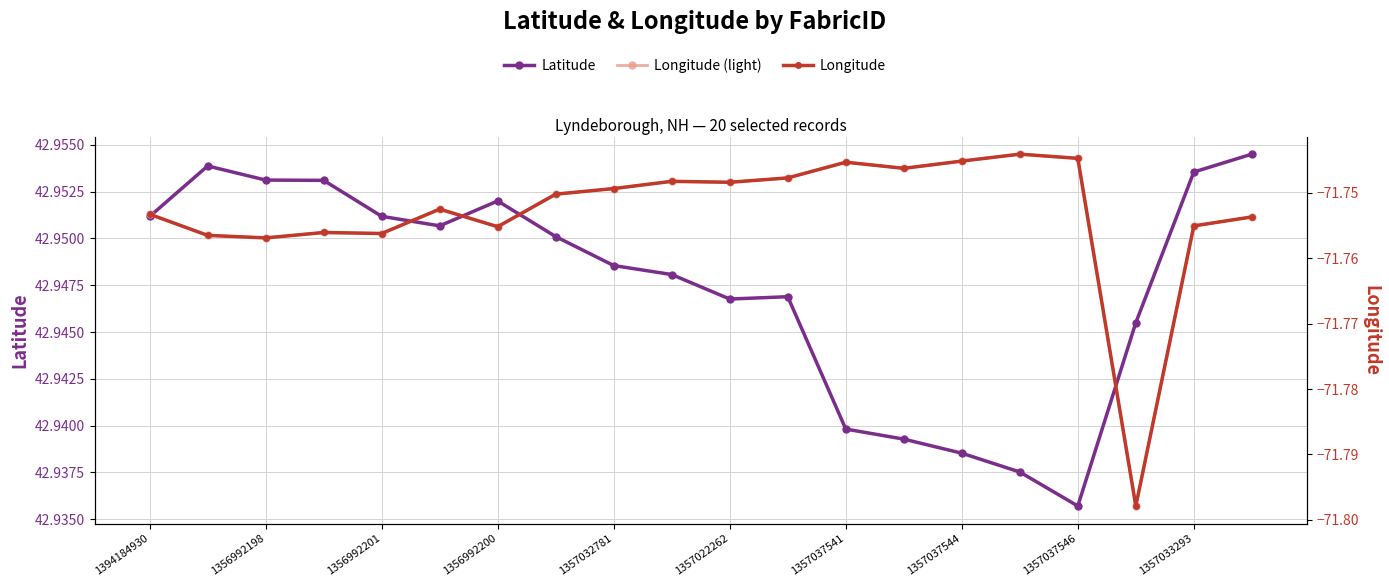

Reading left to right, list all the values displayed in this chart.

Latitude: 43.0	43.0	43.0	43.0	43.0	43.0	43.0	43.0	42.9	42.9	42.9	42.9	42.9	42.9	42.9	42.9	42.9	42.9	43.0	43.0
Longitude (light): -71.8	-71.8	-71.8	-71.8	-71.8	-71.8	-71.8	-71.8	-71.7	-71.7	-71.7	-71.7	-71.7	-71.7	-71.7	-71.7	-71.7	-71.8	-71.8	-71.8
Longitude: -71.8	-71.8	-71.8	-71.8	-71.8	-71.8	-71.8	-71.8	-71.7	-71.7	-71.7	-71.7	-71.7	-71.7	-71.7	-71.7	-71.7	-71.8	-71.8	-71.8